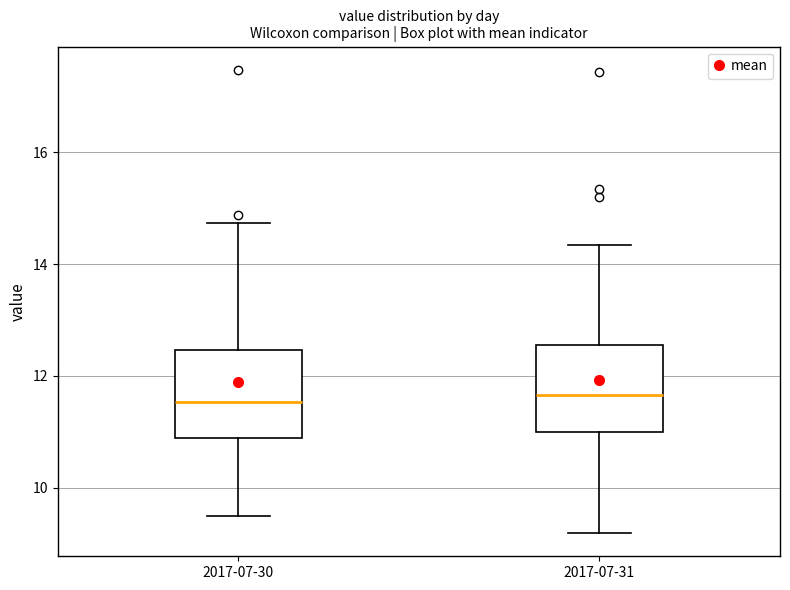

Reading left to right, read every box against the y-axis: the position of its median line, the range the box covers, and the ends of its whiskers. The values are not printed on the chart, so give them approximately, as read against the axis.

2017-07-30: median 11.6, box 10.8 to 12.4, whiskers 9.6 to 14.8
2017-07-31: median 11.6, box 11.0 to 12.6, whiskers 9.2 to 14.4